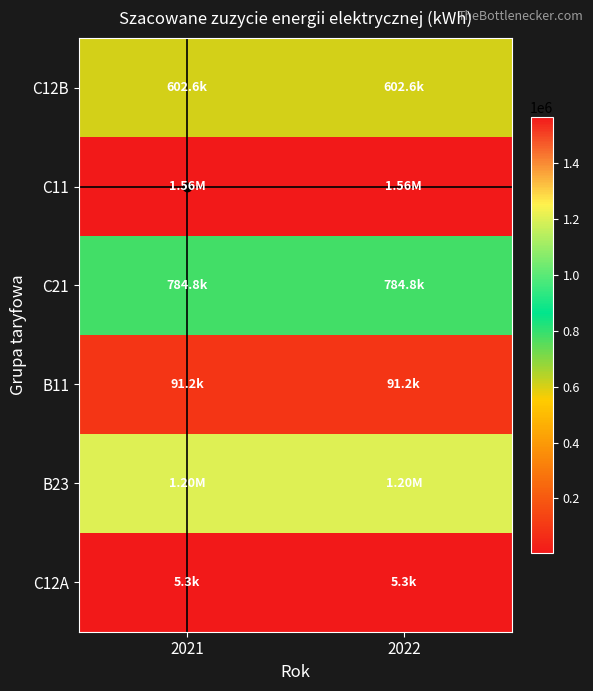

Count the number of categories in the chart.

2